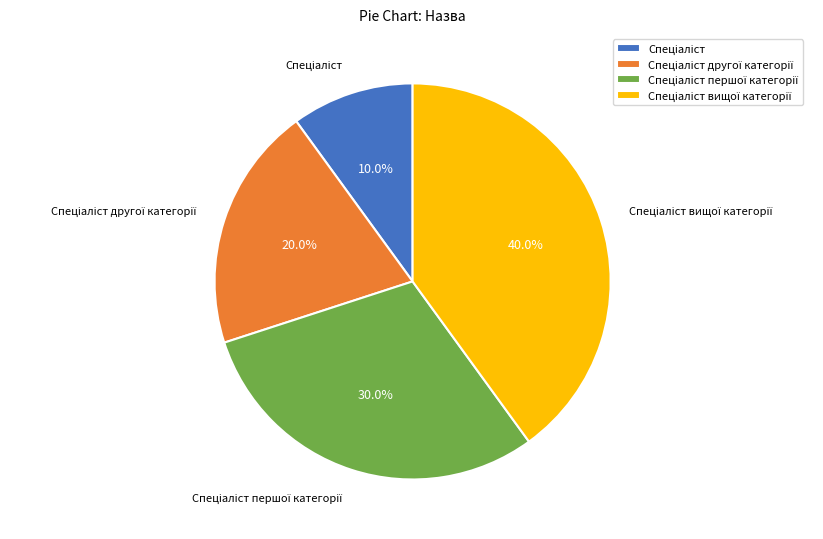

Is there any slice that represents more than half of the pie?

No